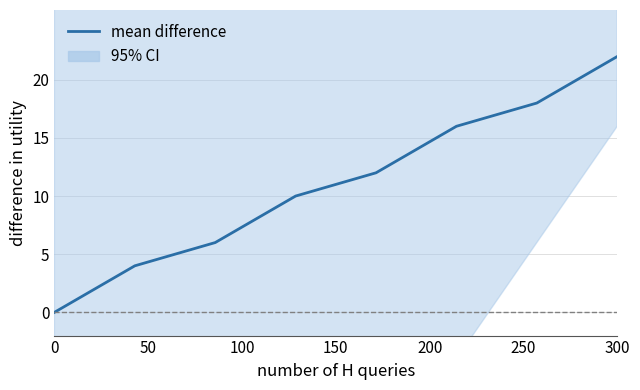

What is the average value?

11